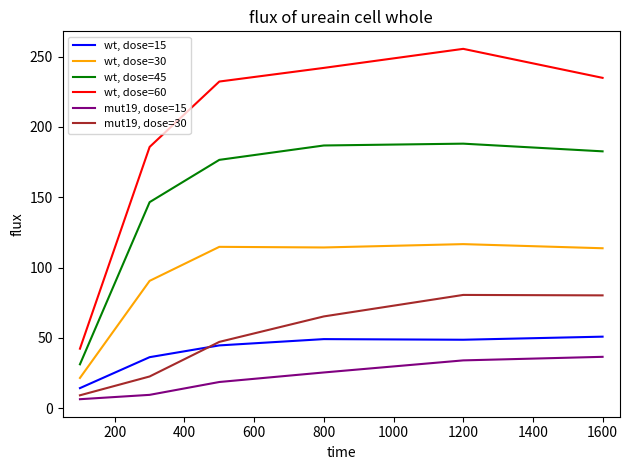

Is this an area chart (filled region under the line)?

No